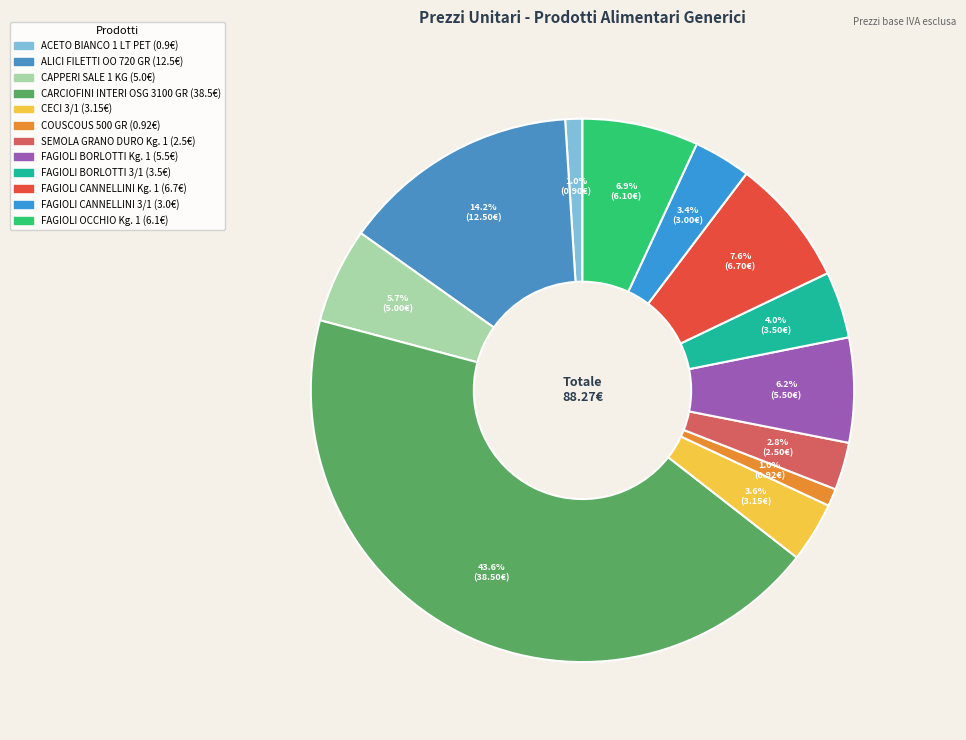

How many slices are in this pie chart?

12